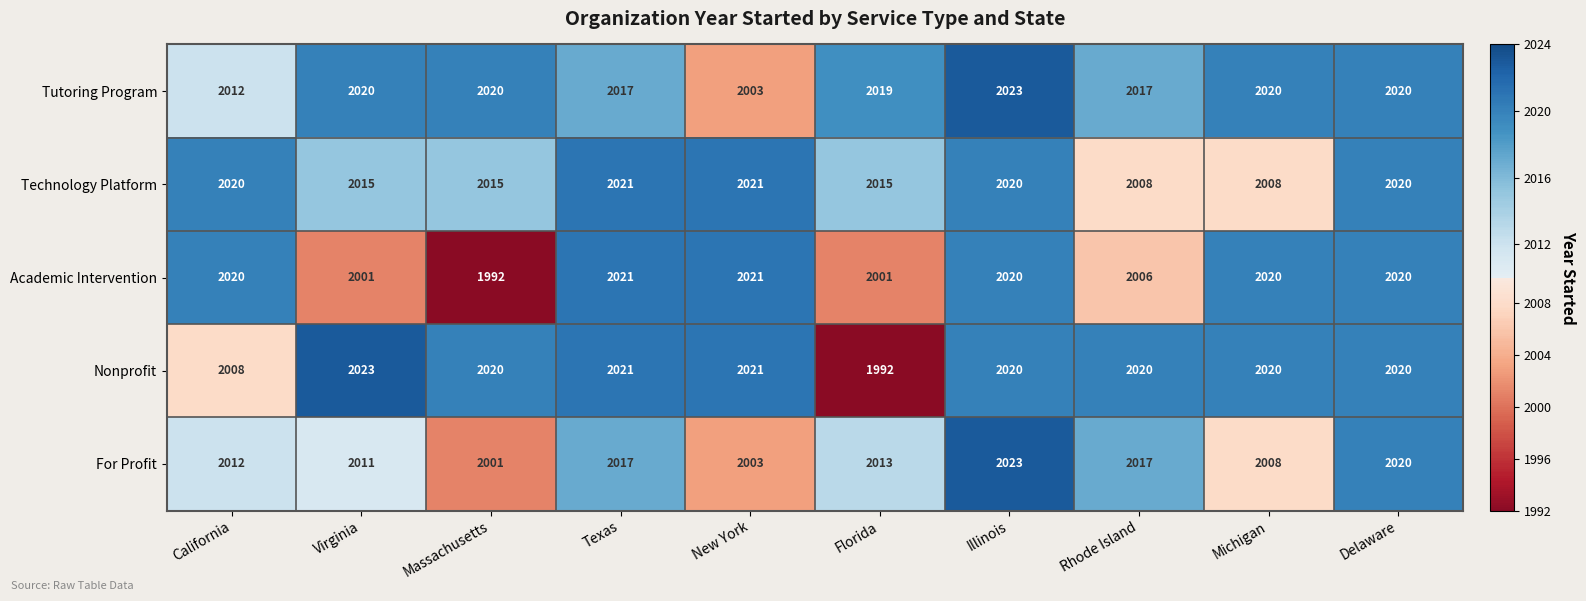

What is the difference between the Nonprofit values at Virginia and Michigan?

3